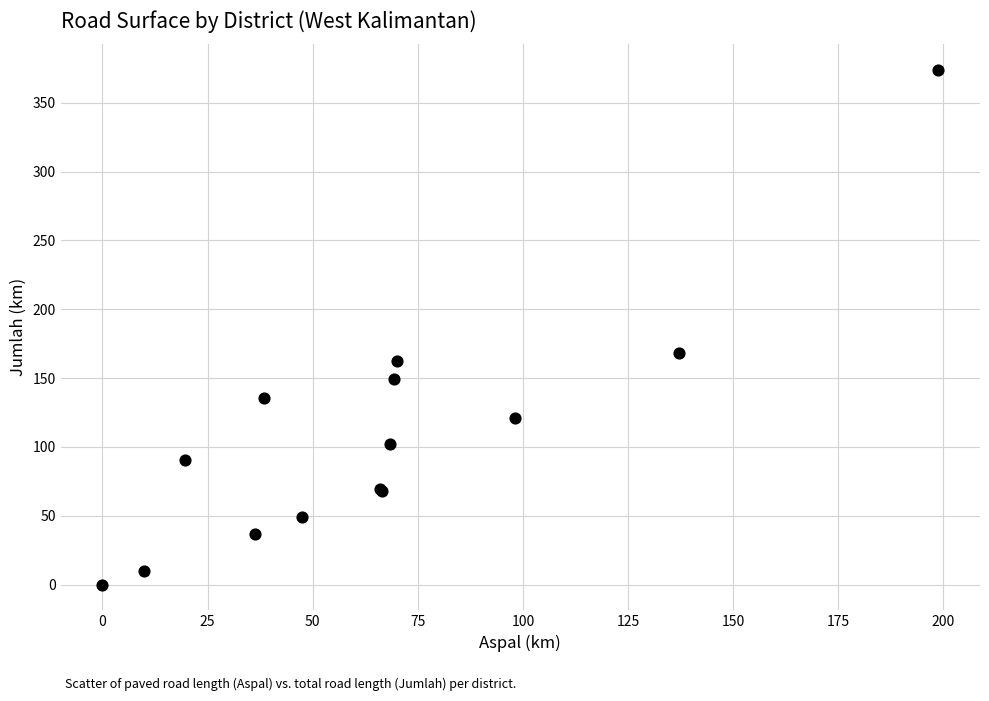

What Y value in the scatter plot is closest to 186?

168.2